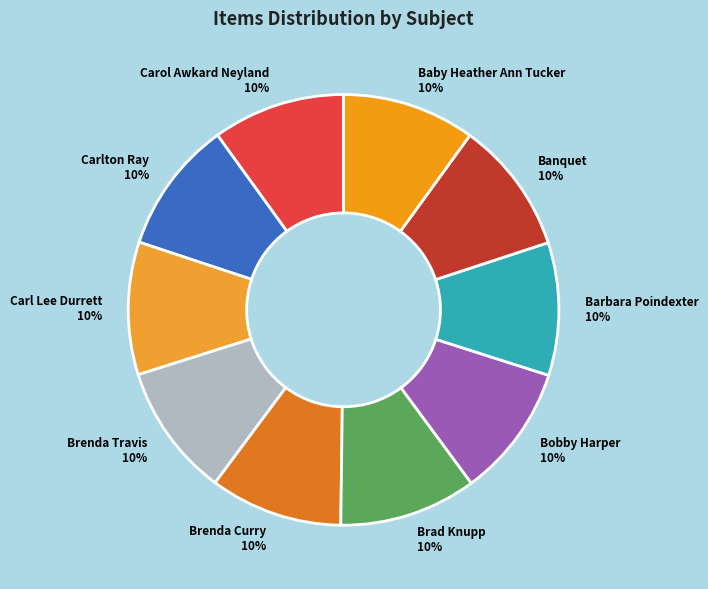

True or false: Brenda Curry accounts for 1% of the total.

False